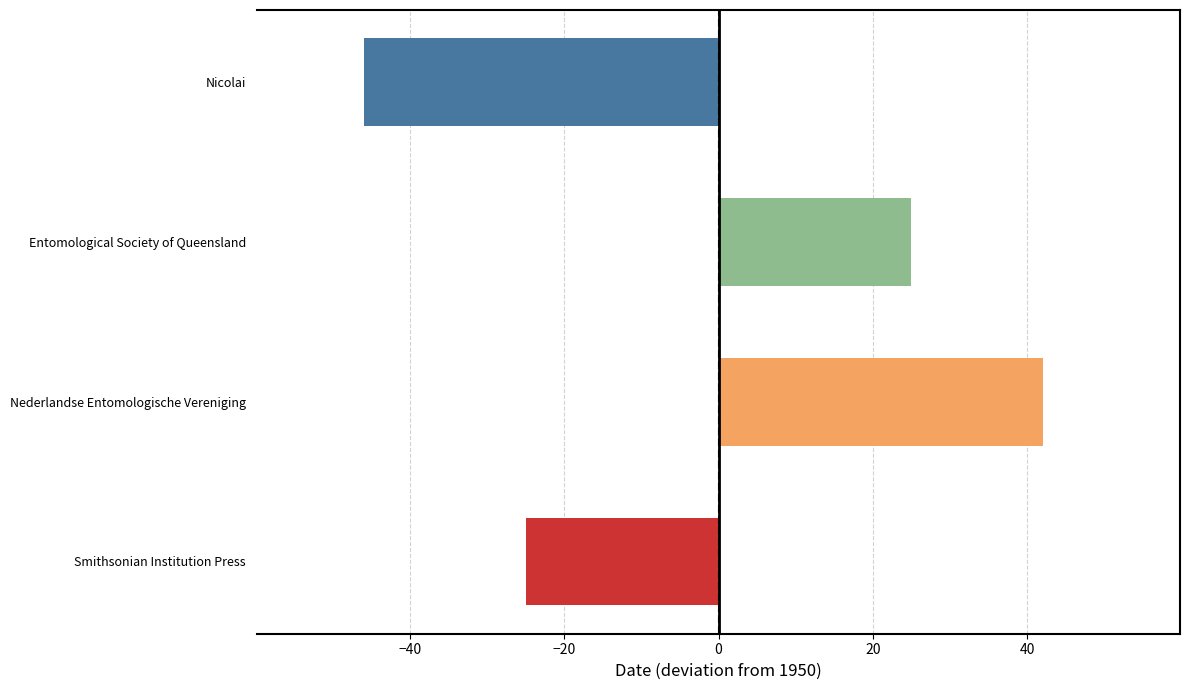

What is the change in value from Entomological Society of Queensland to Nederlandse Entomologische Vereniging?

+17